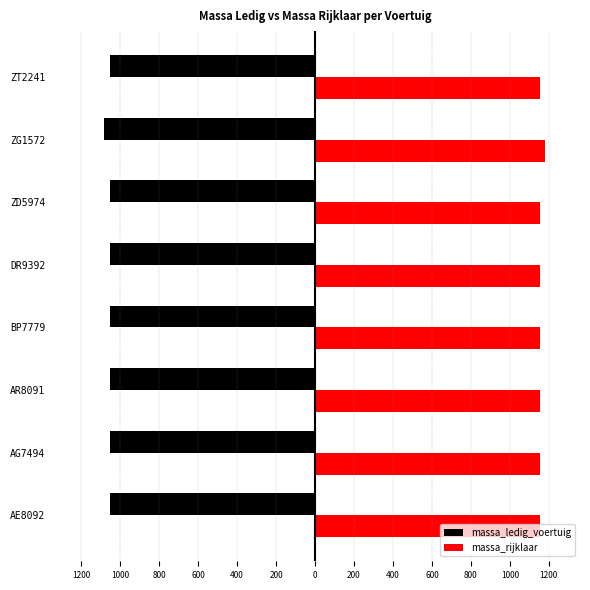

What are all the series names shown in the legend?

massa_ledig_voertuig, massa_rijklaar